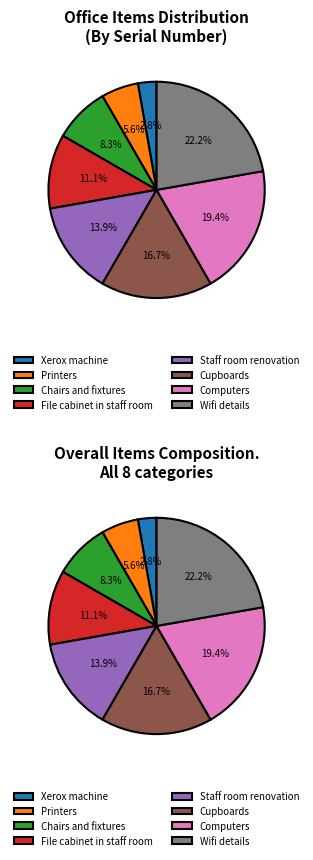

Which has a higher value, Computers or Chairs and fixtures?

Computers